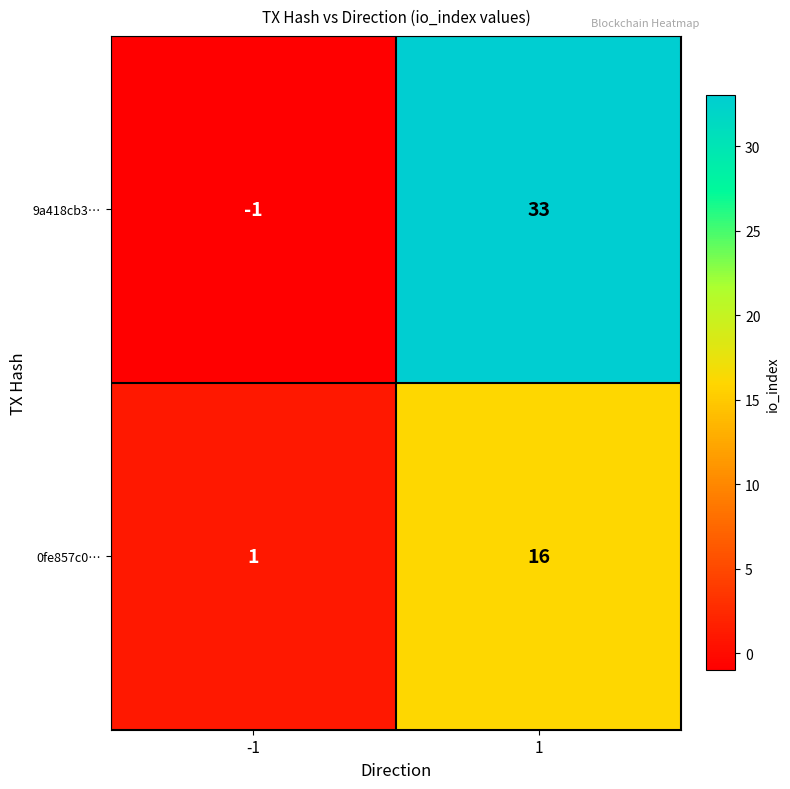

Which series has the largest total across all categories?

9a418cb3…